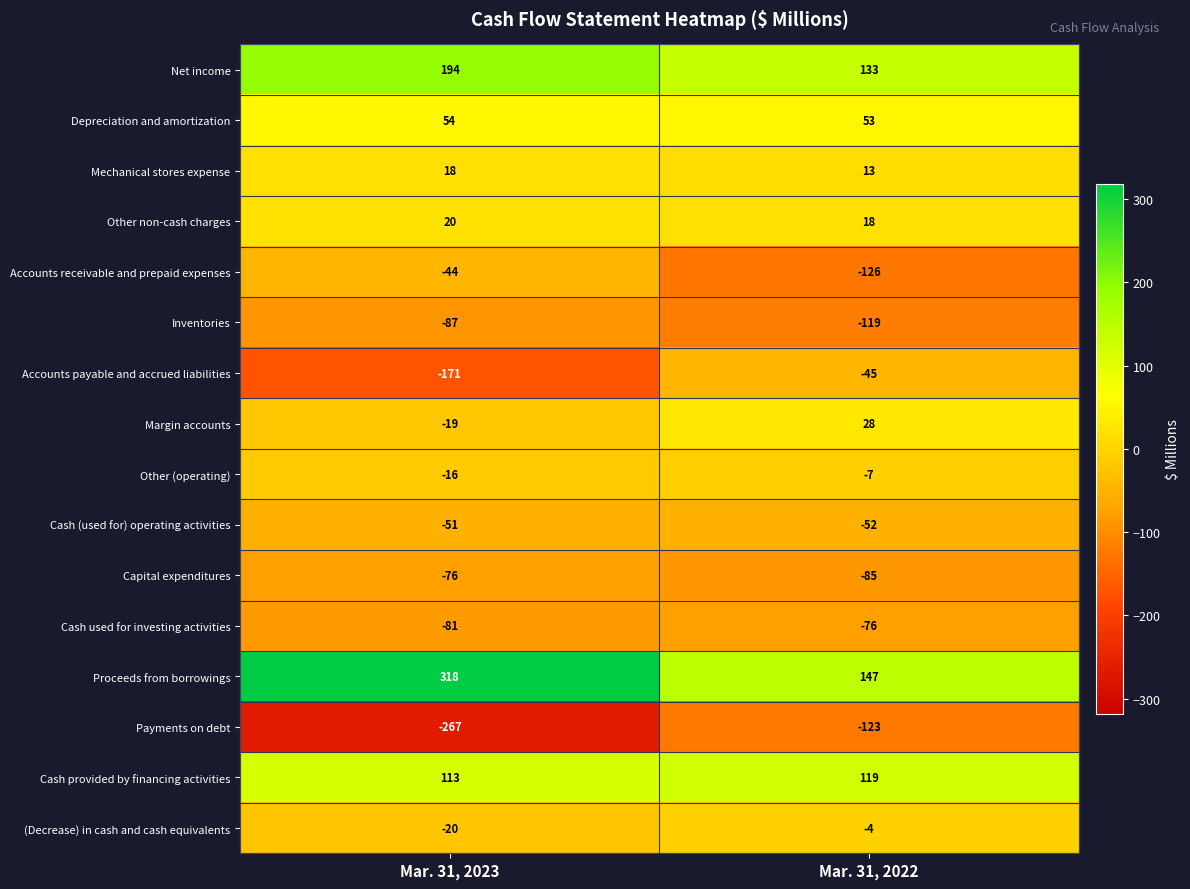

What is the smallest value displayed?

-267